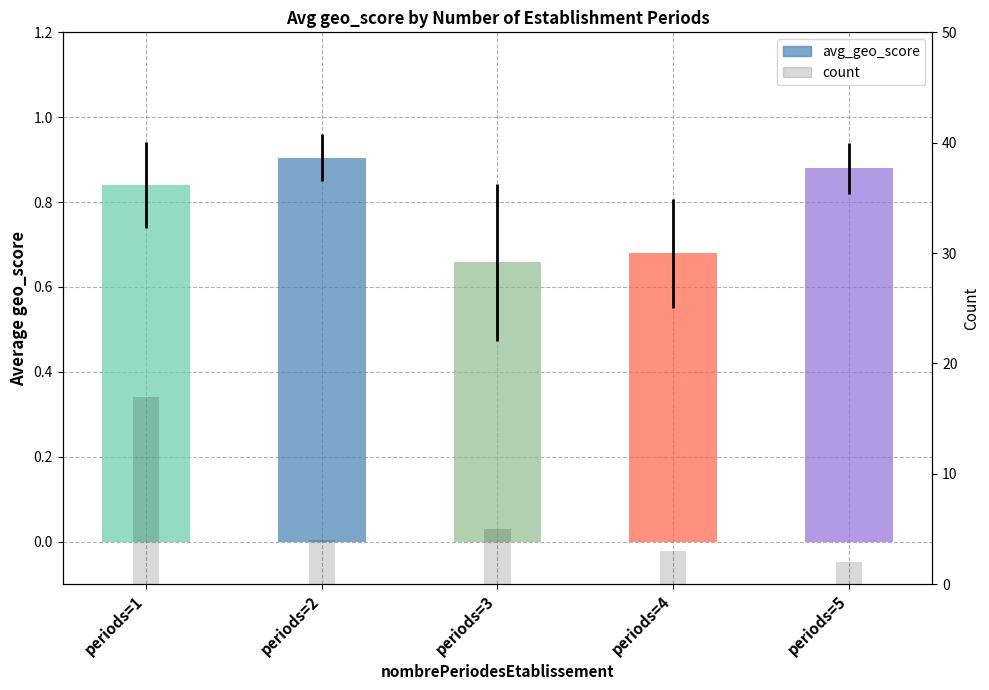

Which category has the highest value across all series?

periods=1